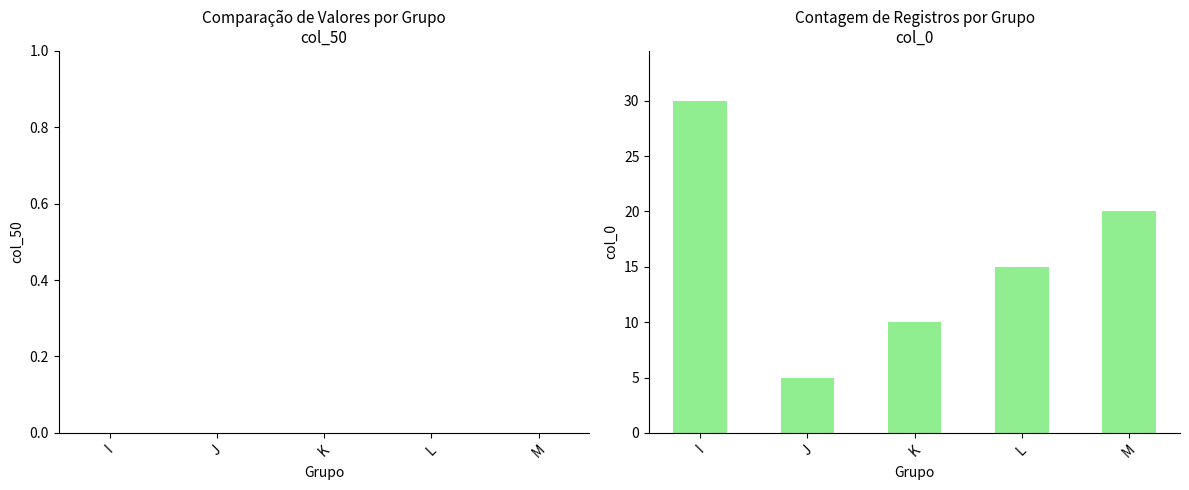

Is it true that the value at L is 15?

True